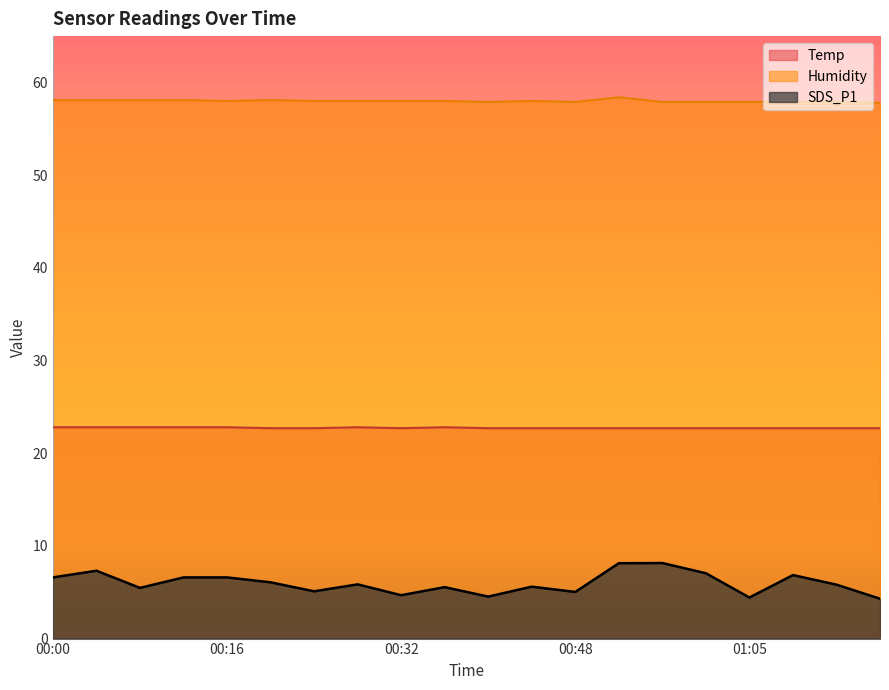

Where does the Humidity series first go above 58?

00:00